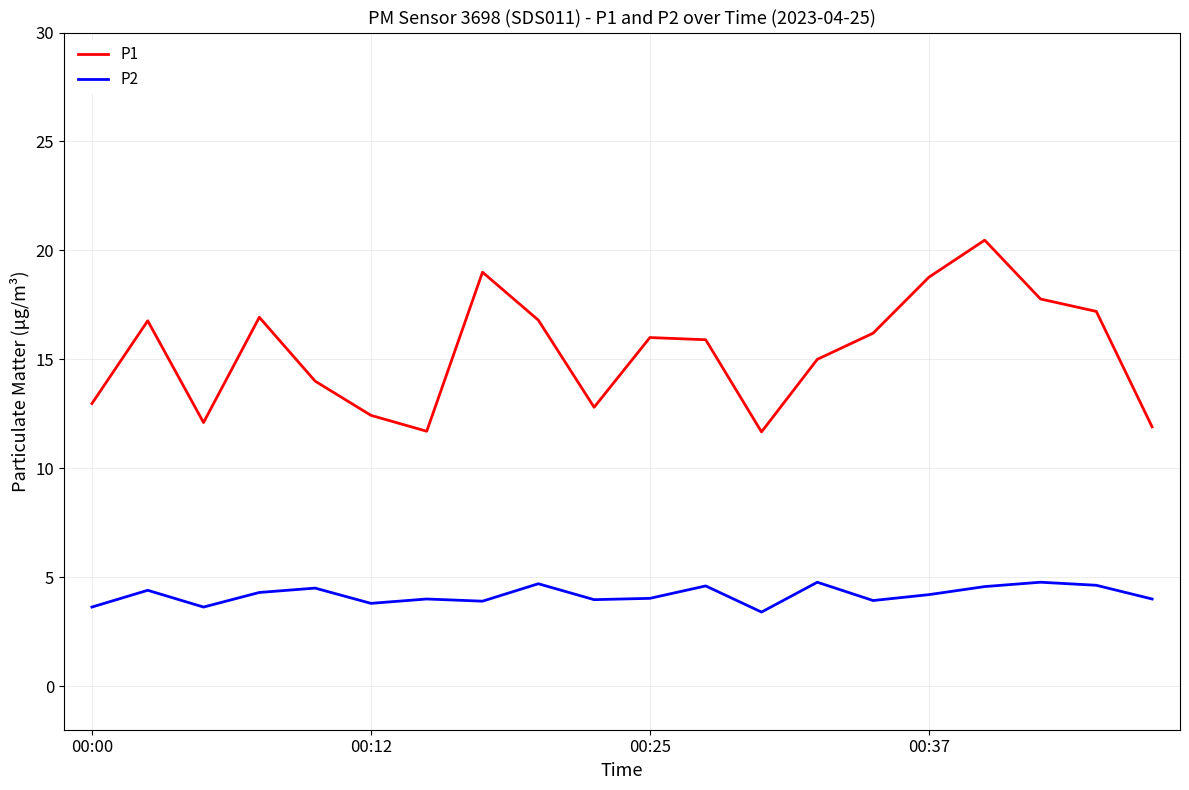

List the series in order of their peak value, highest first.

P1, P2